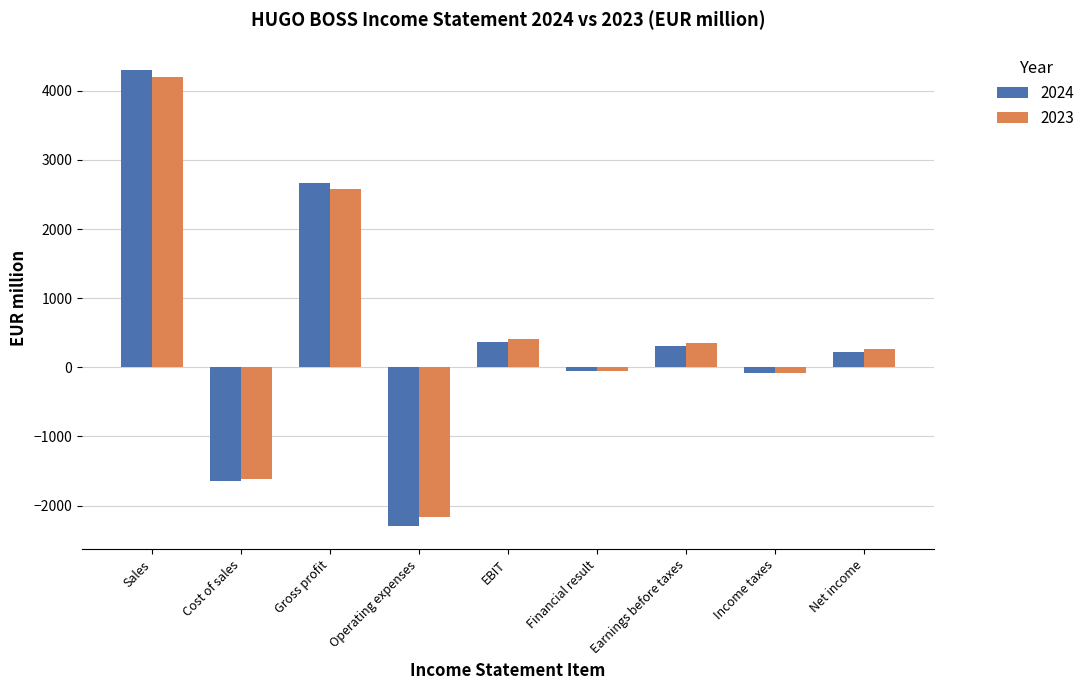

Is it true that 2023 equals 270 at Net income?

True